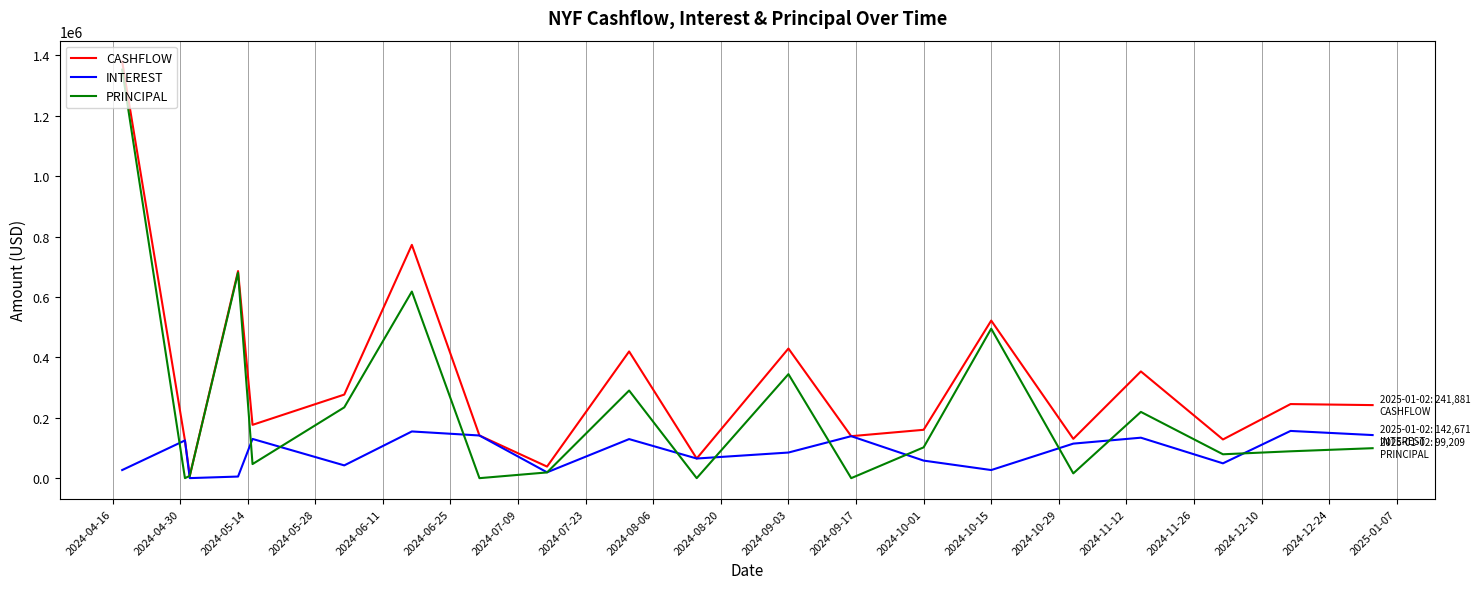

Rank the series by their average value, from highest to lowest.

CASHFLOW, PRINCIPAL, INTEREST